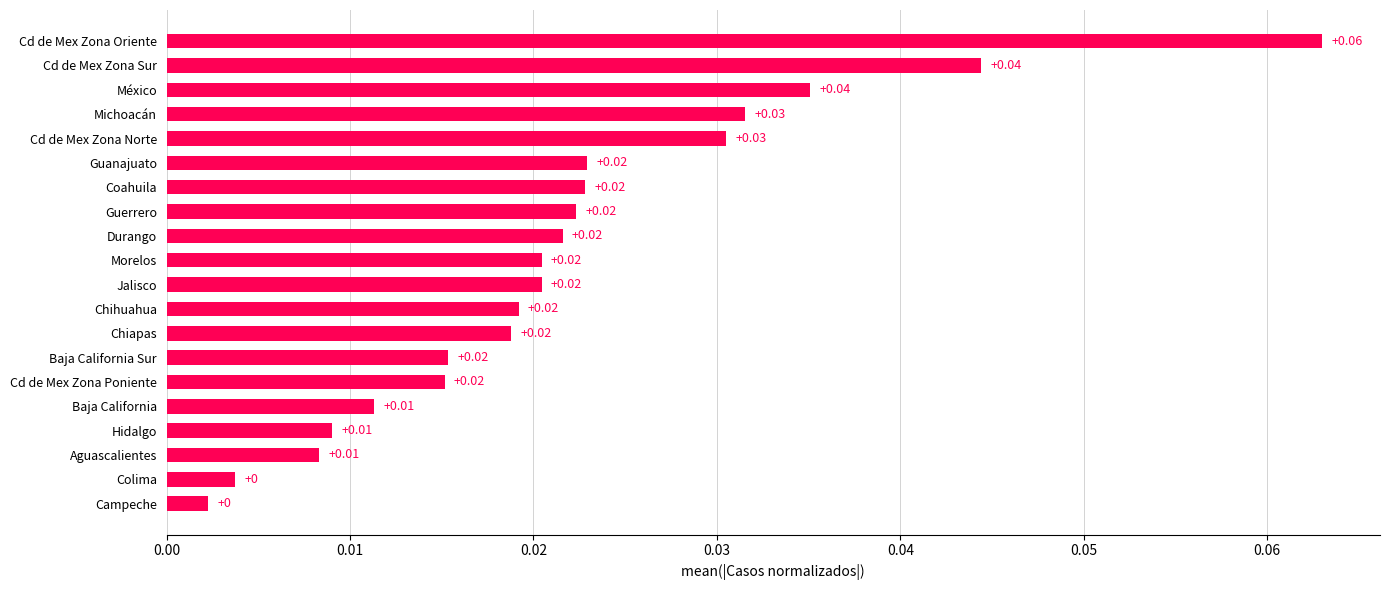

How many data points does each series have?

20